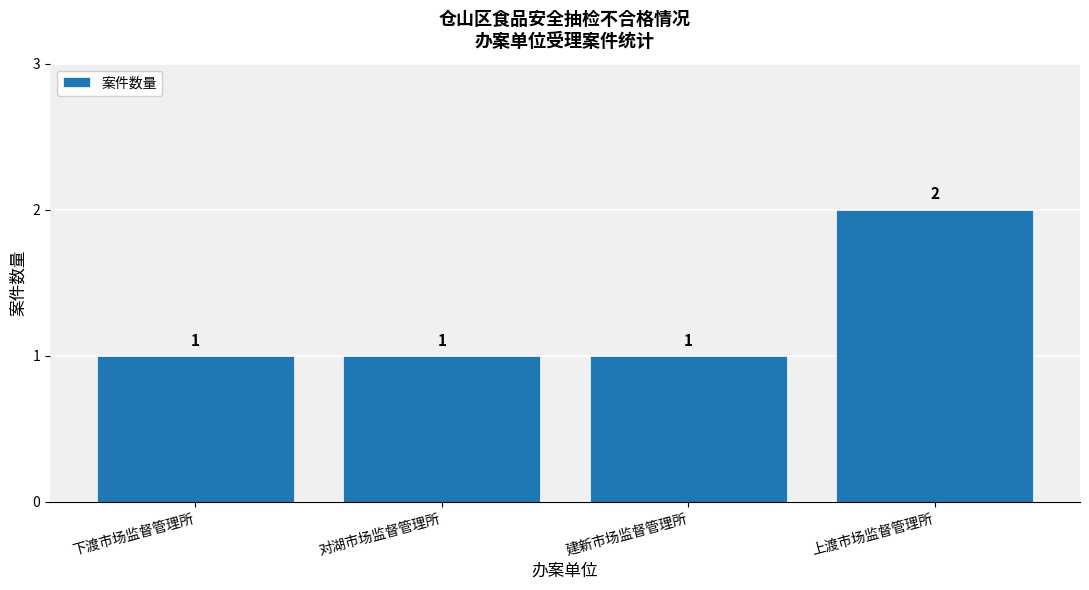

How many bars are there in total?

4